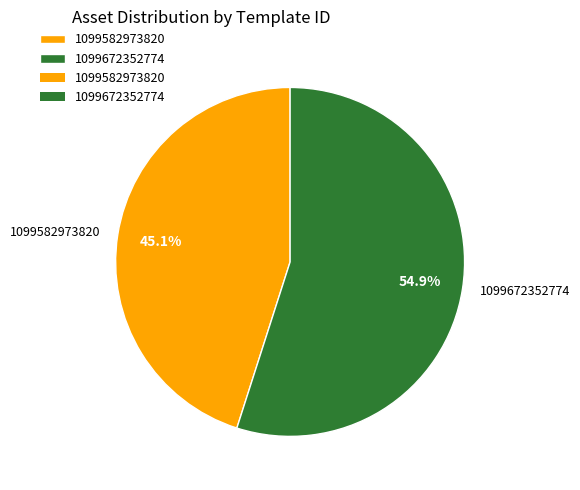

Which has a higher value, 1099672352774 or 1099582973820?

1099672352774